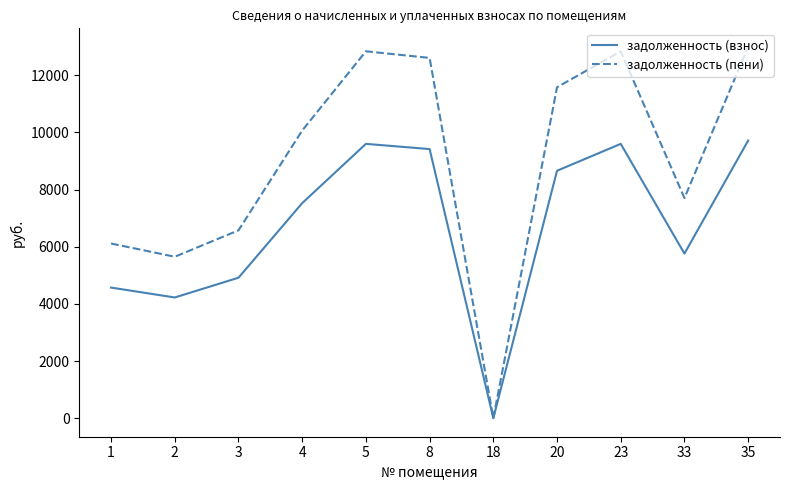

Is this an area chart (filled region under the line)?

No